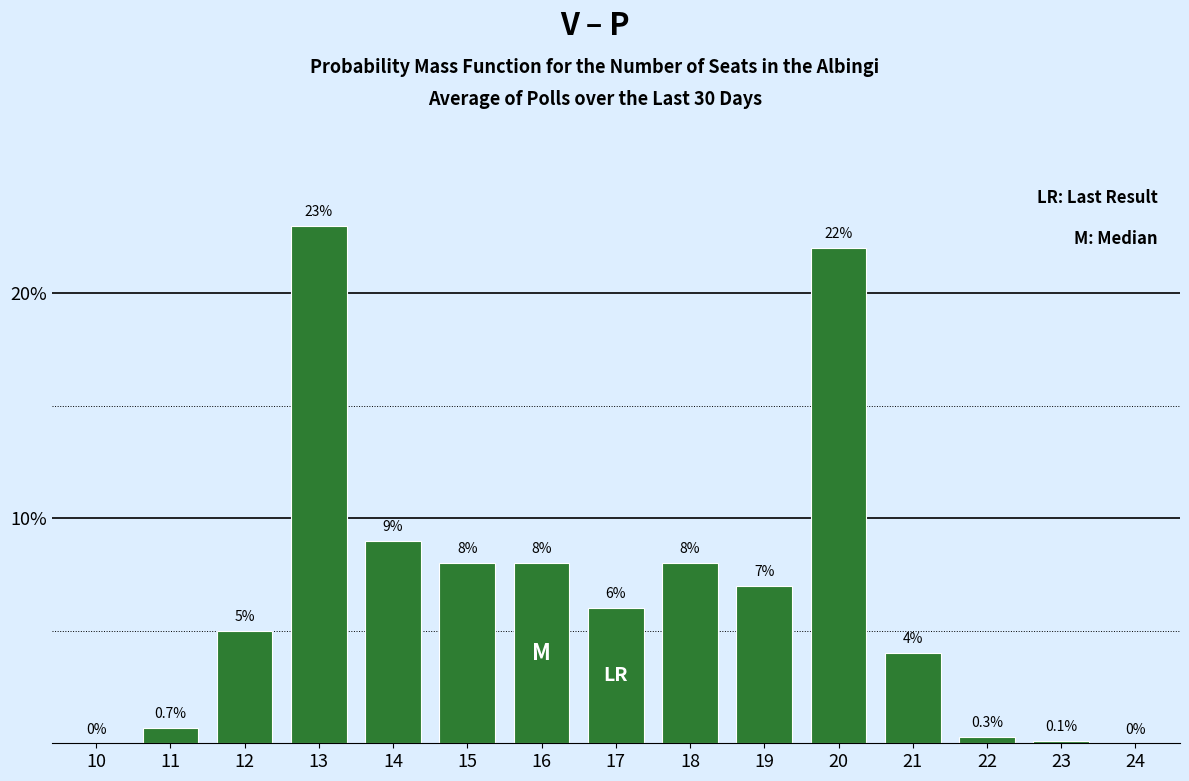

Reading left to right, transcribe all the data shown in this chart.

10=0.0	11=0.7	12=5.0	13=23.0	14=9.0	15=8.0	16=8.0	17=6.0	18=8.0	19=7.0	20=22.0	21=4.0	22=0.3	23=0.1	24=0.0